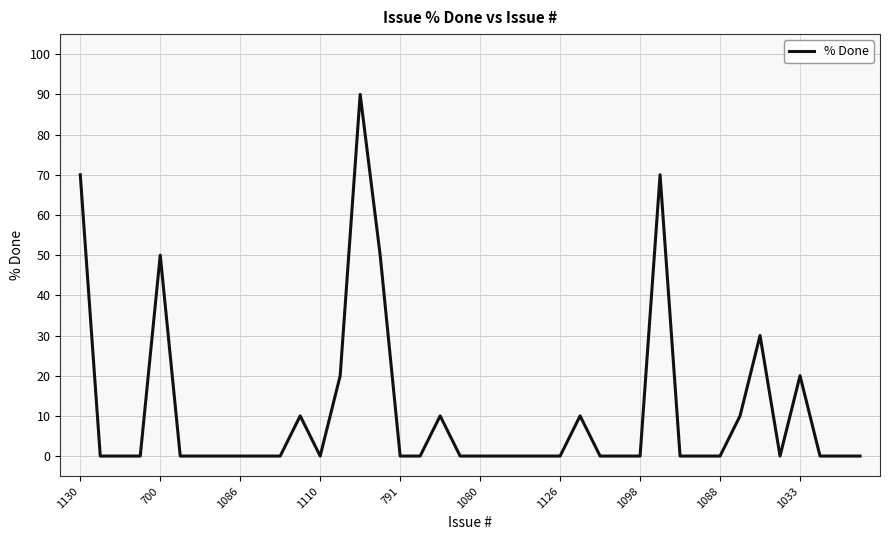

What is the maximum value shown in the chart?

90